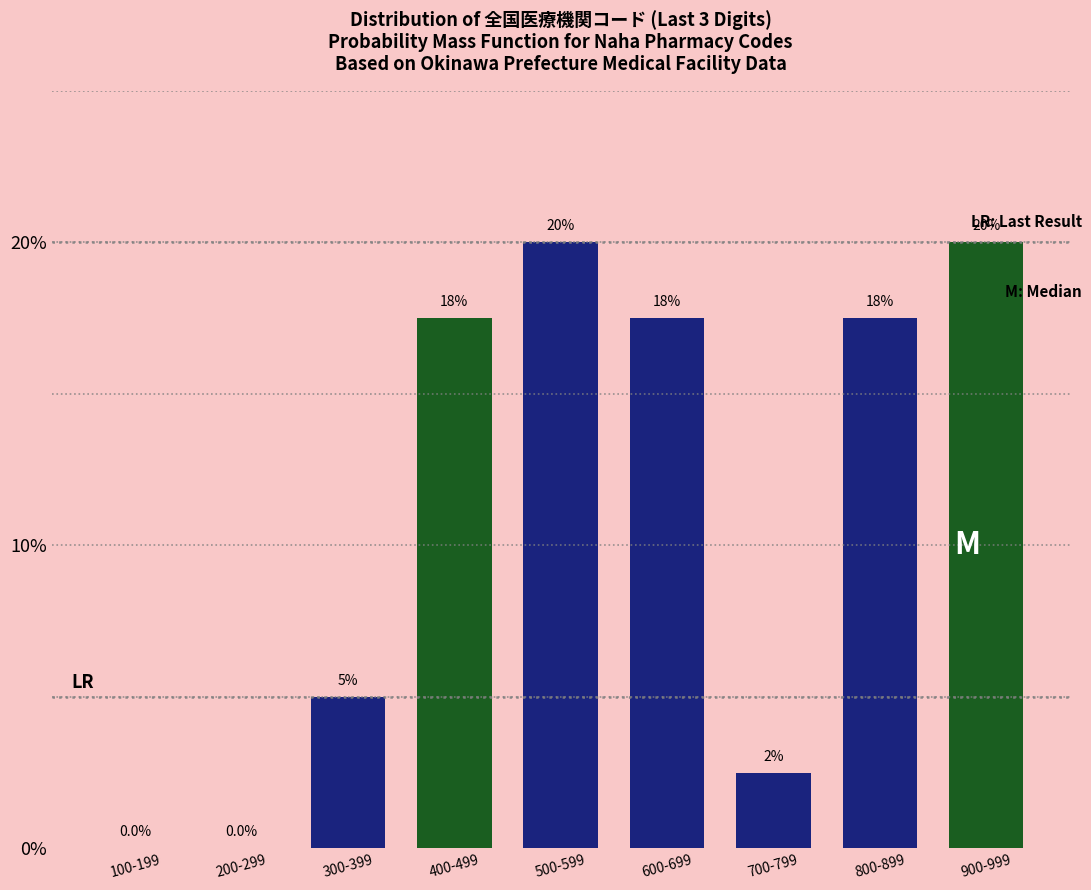

Reading right to left, what are all the values shown in this chart?

900-999=20.0	800-899=17.5	700-799=2.5	600-699=17.5	500-599=20.0	400-499=17.5	300-399=5.0	200-299=0.0	100-199=0.0